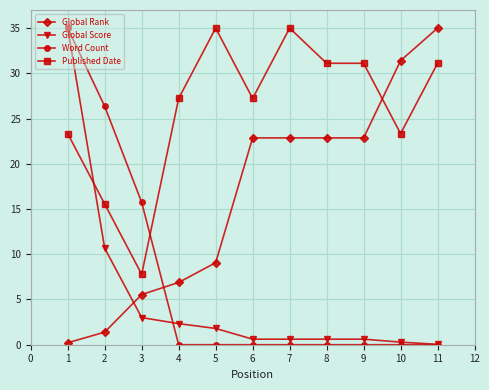

Between 1 and 4, which series saw the biggest shift?

Word Count